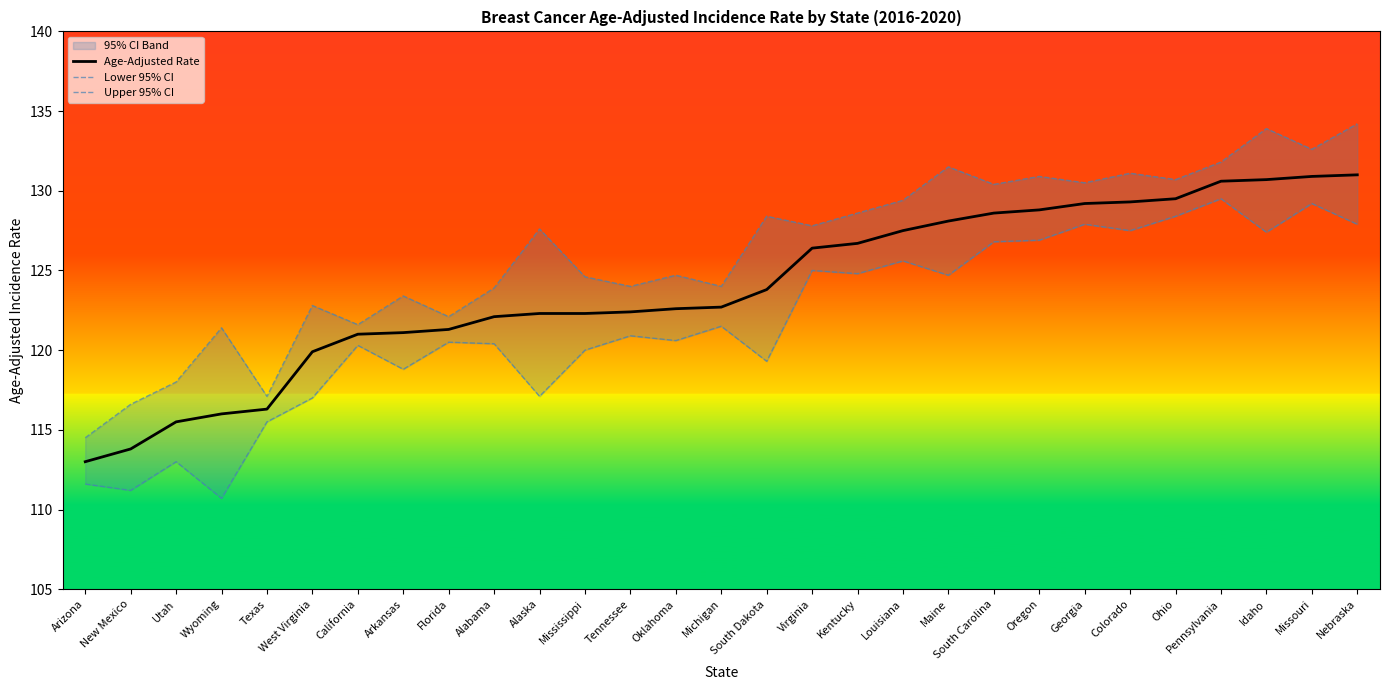

At which category does Upper 95% CI reach its first local valley?

Texas